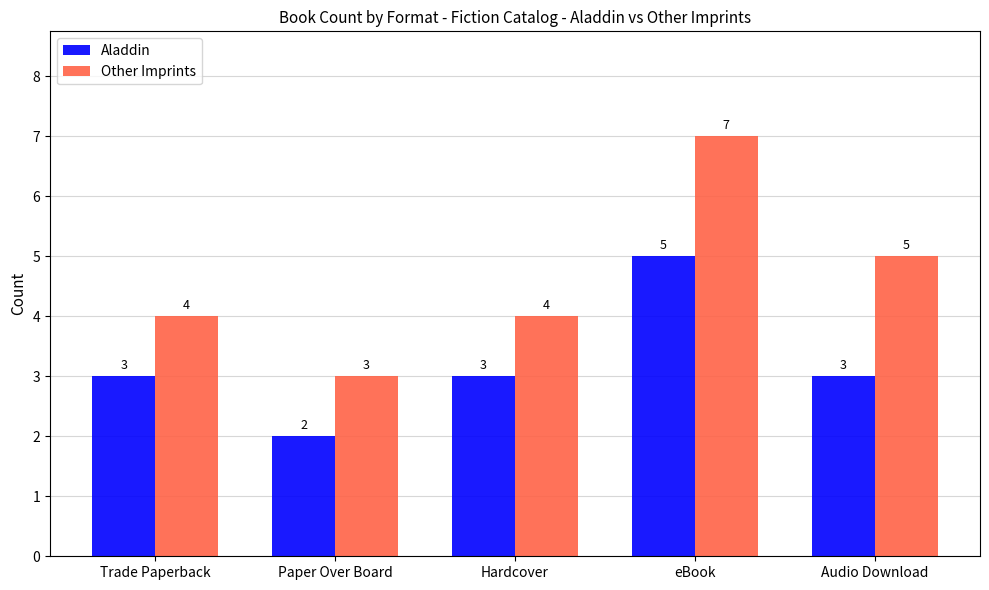

What is the spread (max minus min) of values at Trade Paperback?

1